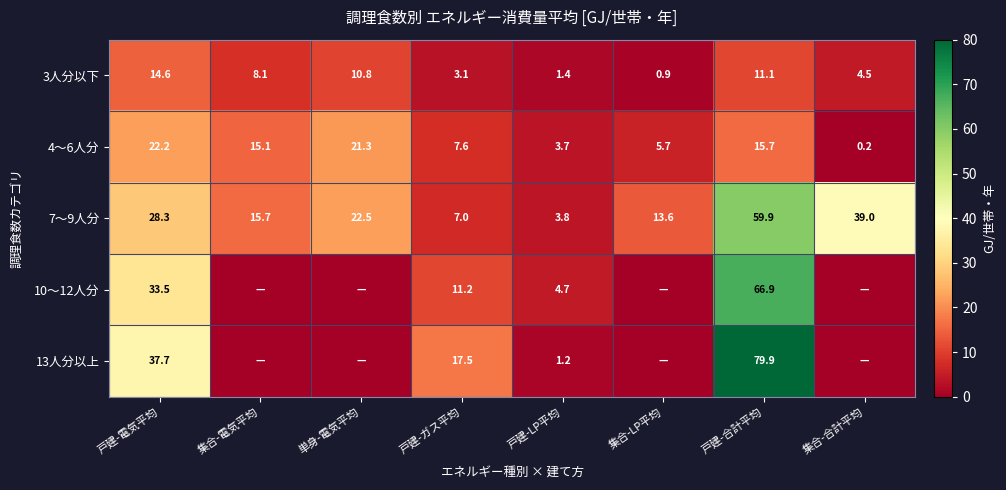

True or false: 4～6人分 has a value of 5.7 at 集合-LP平均.

True